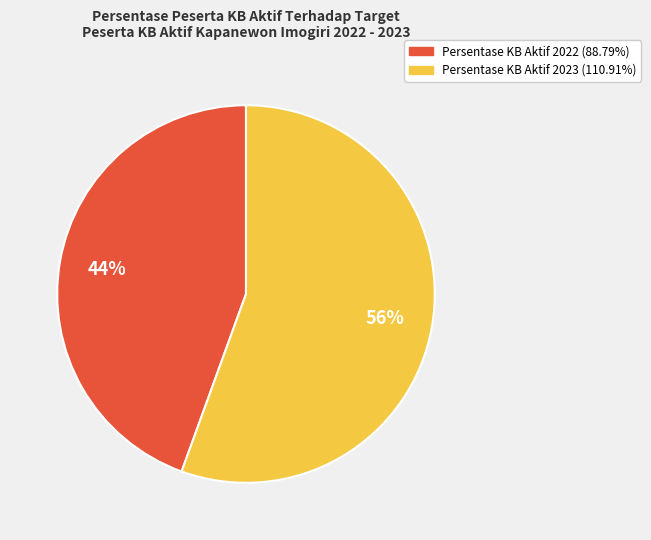

How many slices are in this pie chart?

2